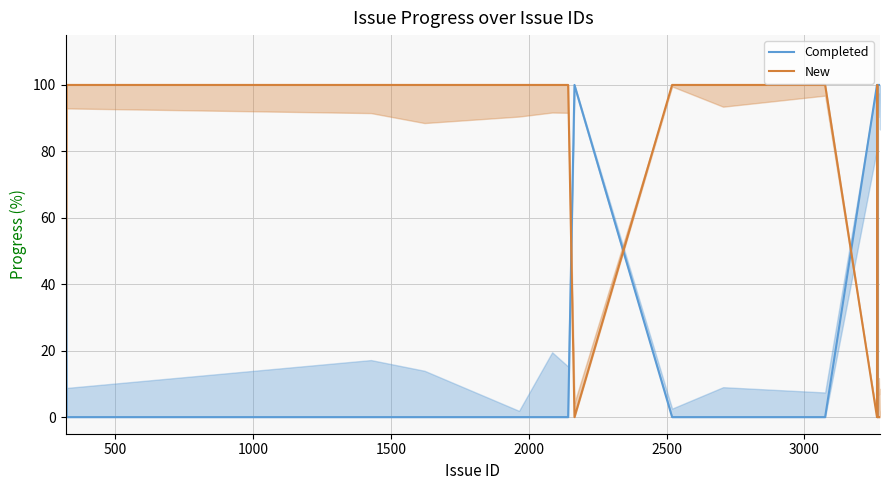

Count the Completed values in the range 0 to 100.

20